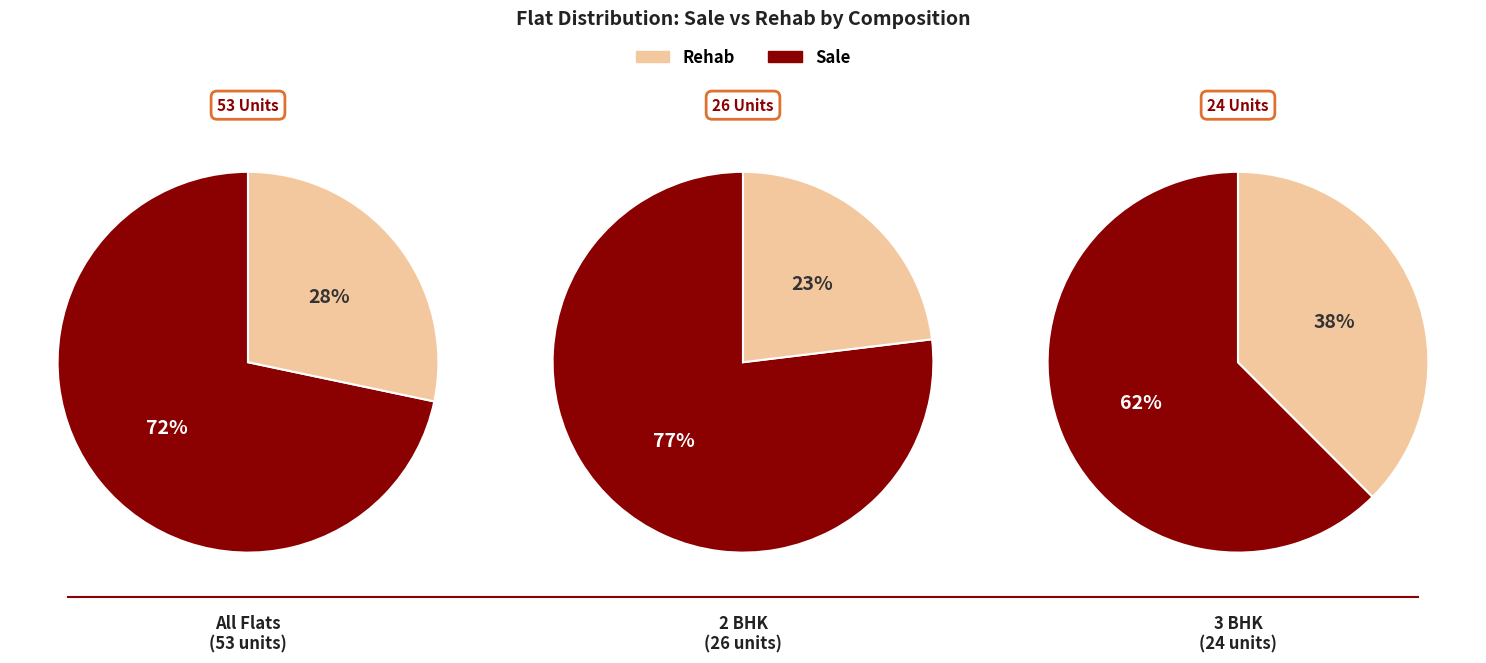

What percentage is NOT represented by 0?

100.0%